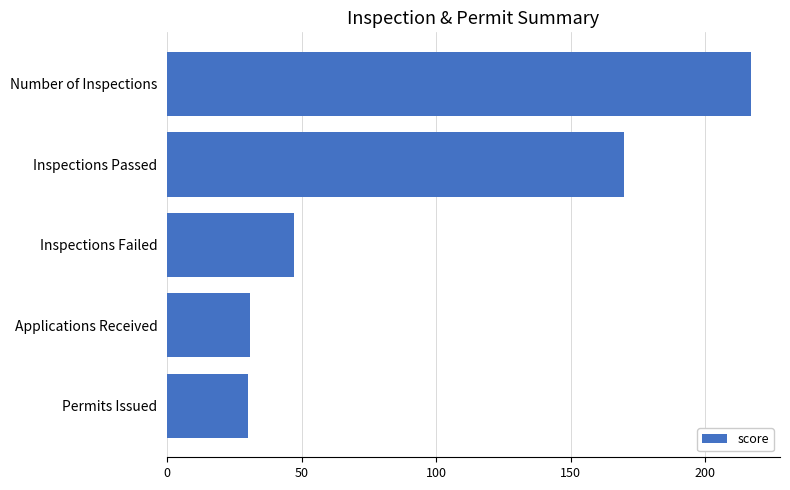

The value at Applications Received is 31. True or false?

True